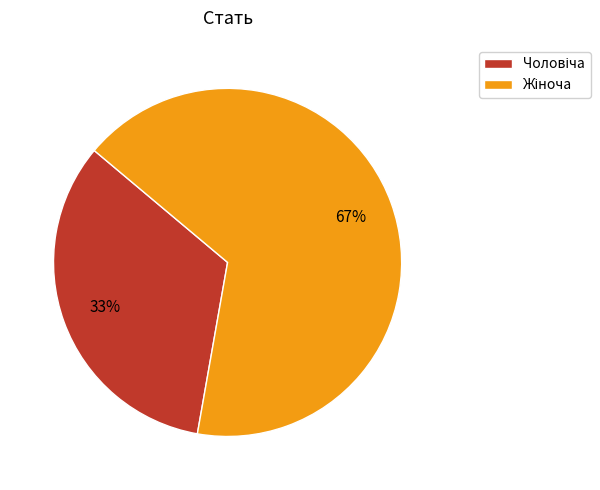

To the nearest percent, what is the average slice percentage?

50%